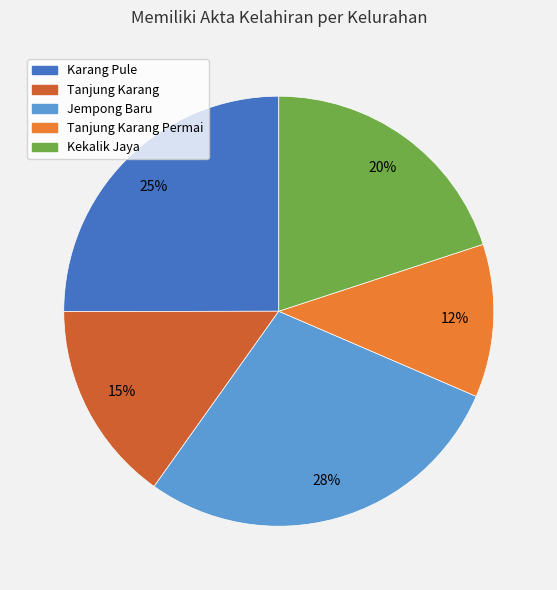

Is there any slice that represents more than half of the pie?

No